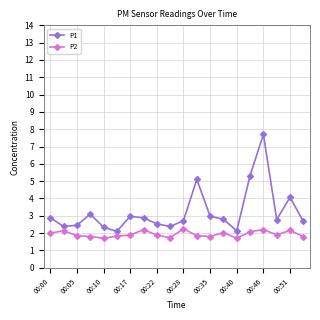

What is the value of the P1 point at the 5th from the left?

2.3